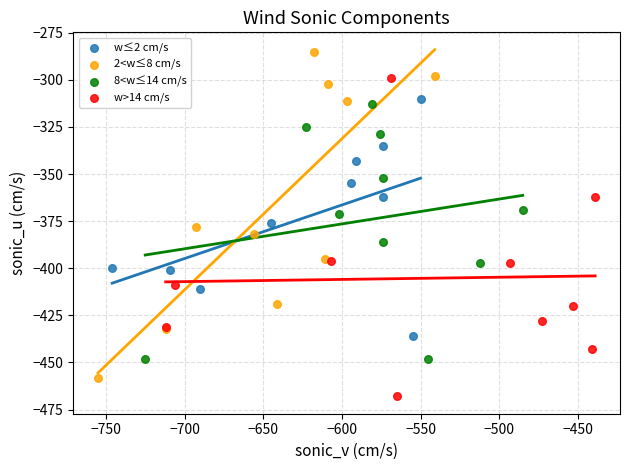

Which series contains the lowest Y value?

w>14 cm/s